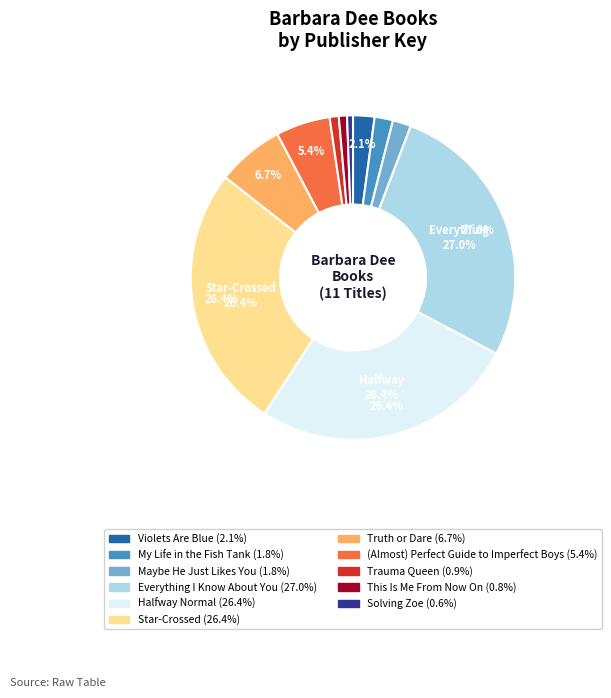

Does any single category account for the majority?

No